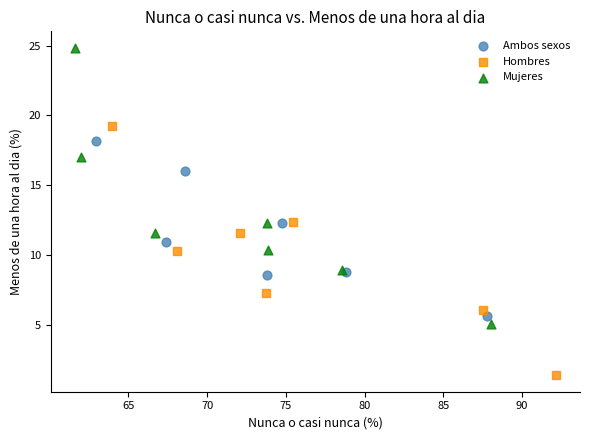

Which series reaches the maximum Y coordinate?

Mujeres